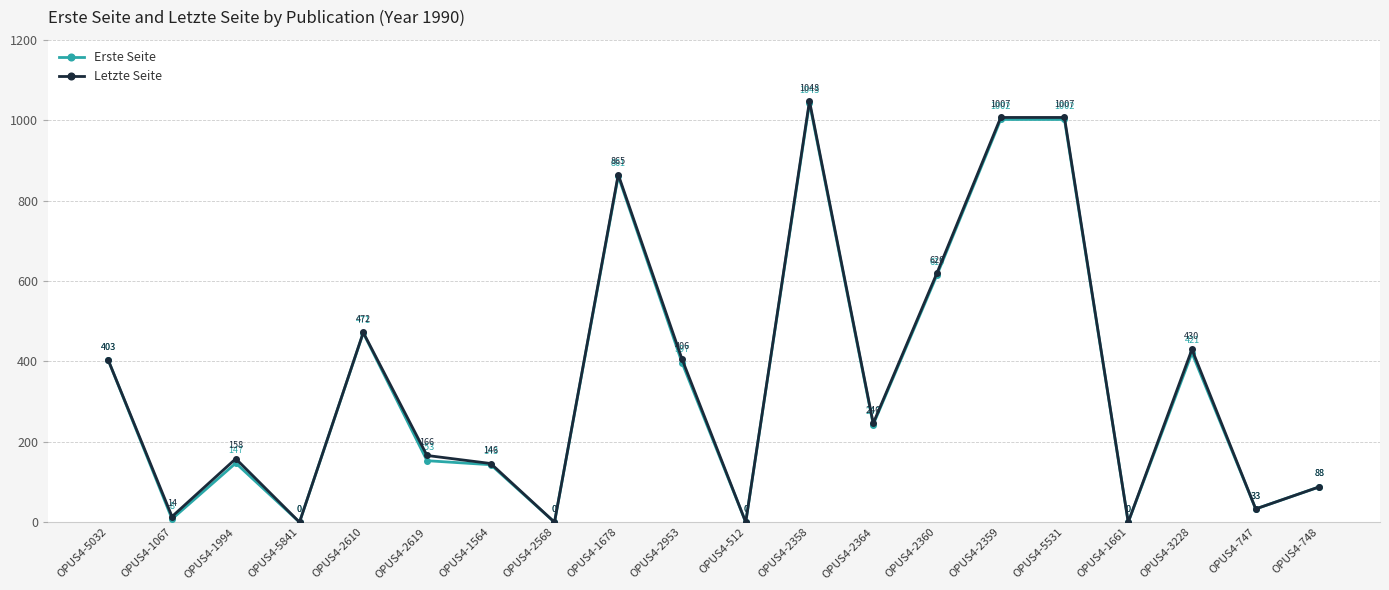

At which category does the chart reach its peak across all series?

OPUS4-2358